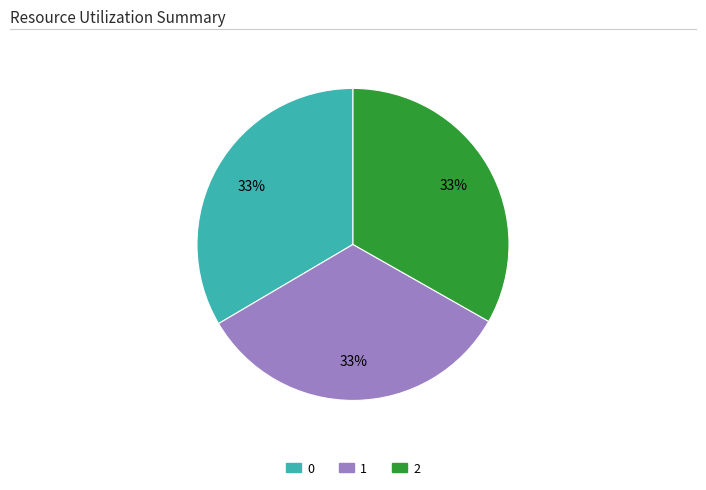

To the nearest percent, what is the average slice percentage?

33%